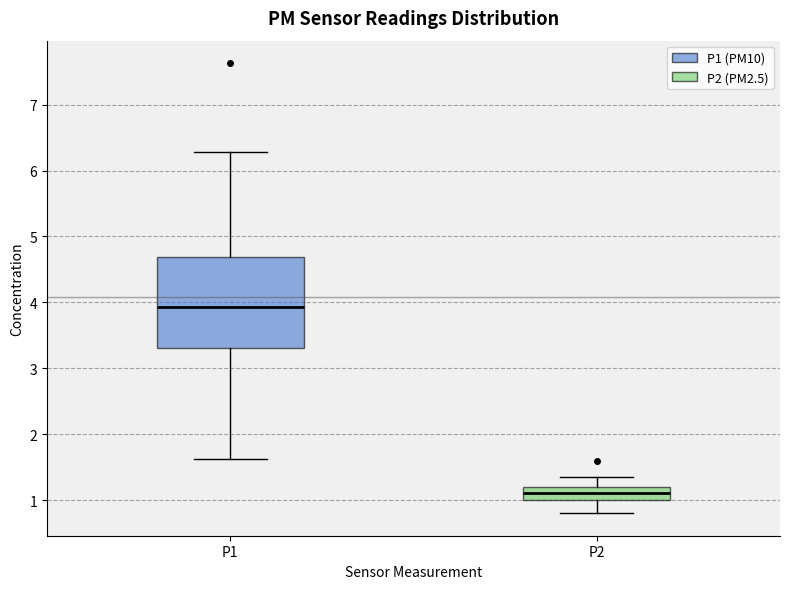

Reading left to right, transcribe this box plot: for each box, give where its median line is, the range the box spans, and where its two whiskers end, as read against the y-axis. The values are not printed on the chart, so give them approximately, as read against the axis.

P1: median 3.9, box 3.3 to 4.7, whiskers 1.6 to 6.3
P2: median 1.1, box 1.0 to 1.2, whiskers 0.8 to 1.4